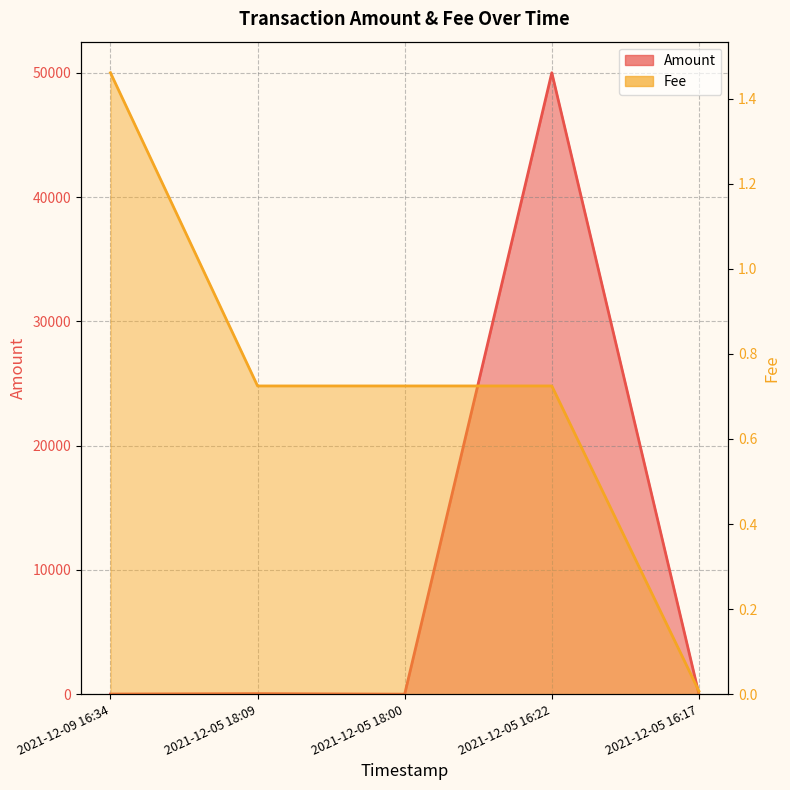

List the labels in order of Amount value, largest first.

2021-12-05 16:22, 2021-12-05 18:09, 2021-12-09 16:34, 2021-12-05 18:00, 2021-12-05 16:17